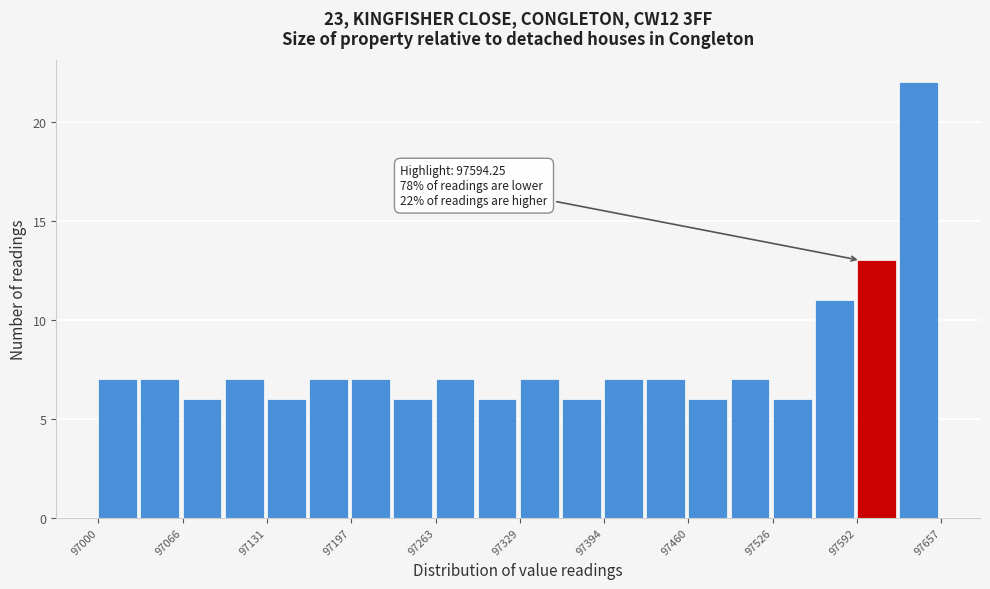

Around what value on the x-axis is the tallest bar? Give the approximate position of its centre, as read against the axis.

97640